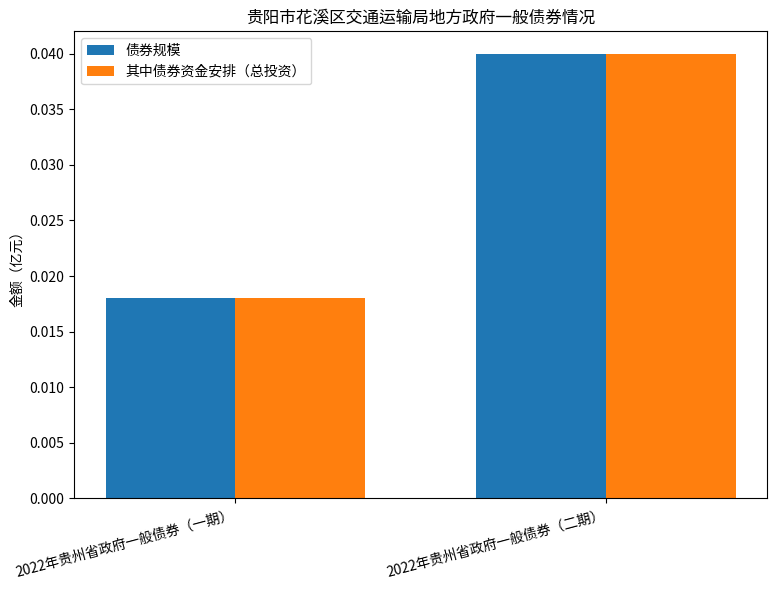

How many groups of bars are there?

2